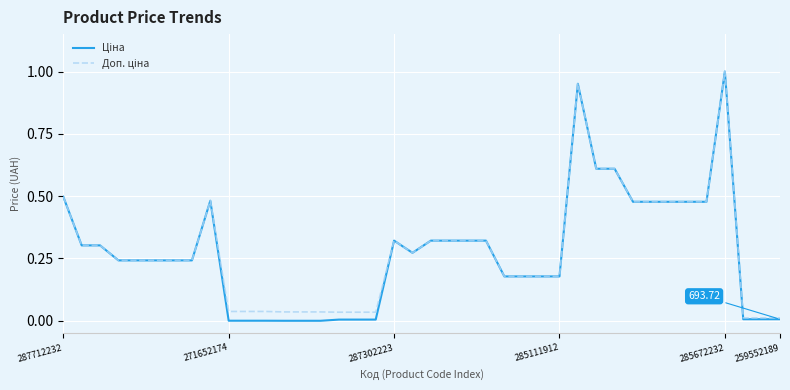

Is this an area chart (filled region under the line)?

No